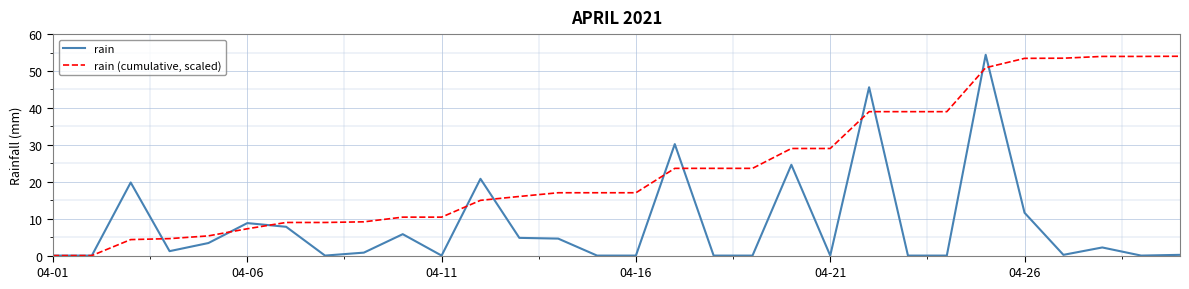

What are all the series names shown in the legend?

rain, rain (cumulative, scaled)